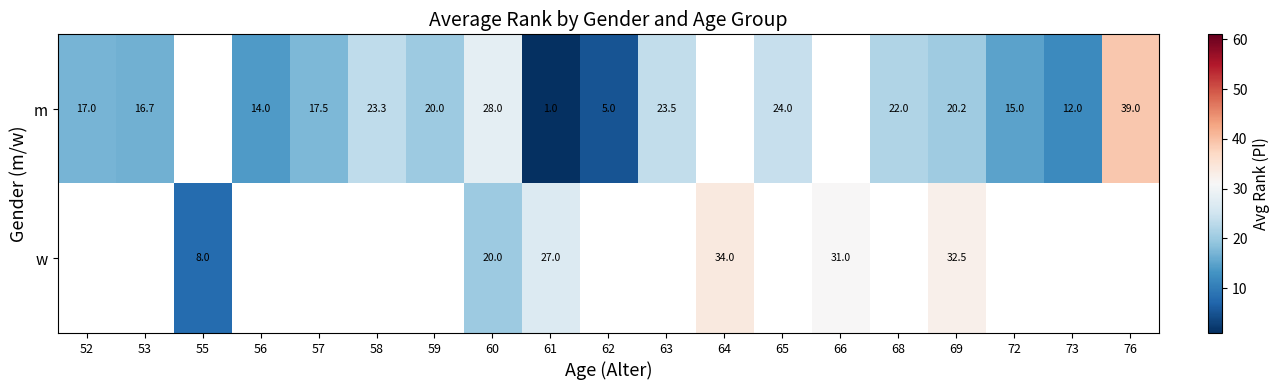

Is the value of m at 76 greater than the value of w at 64?

Yes